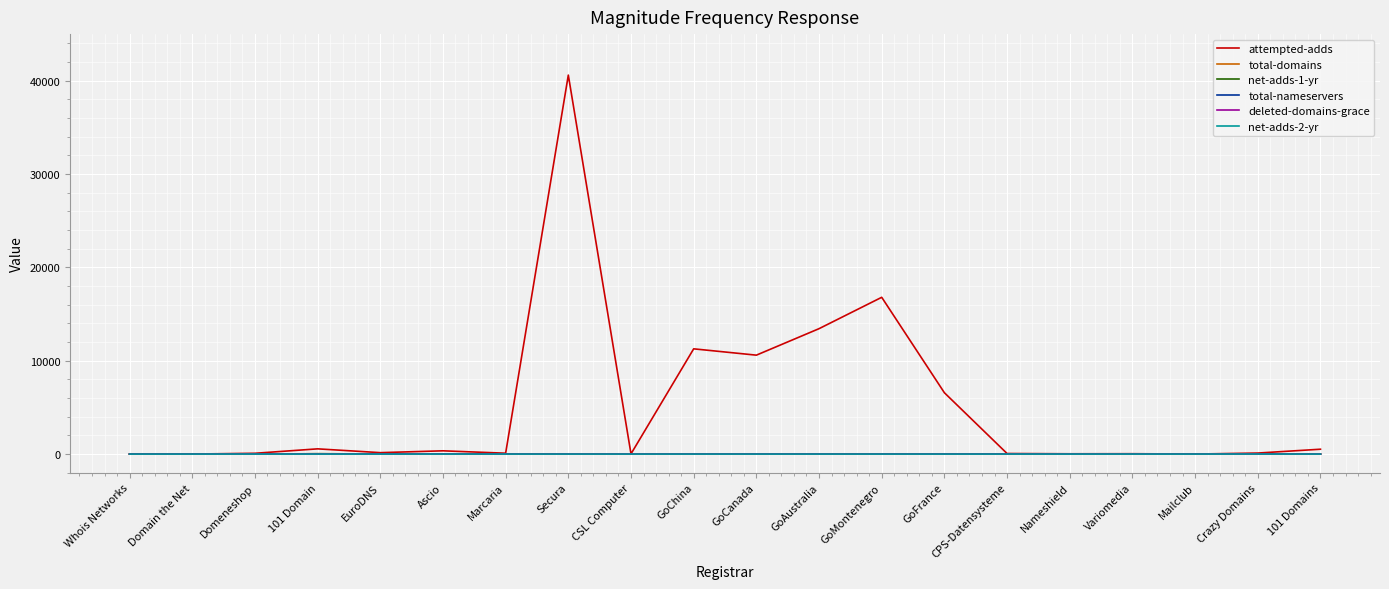

How many categories are shown in the chart?

20